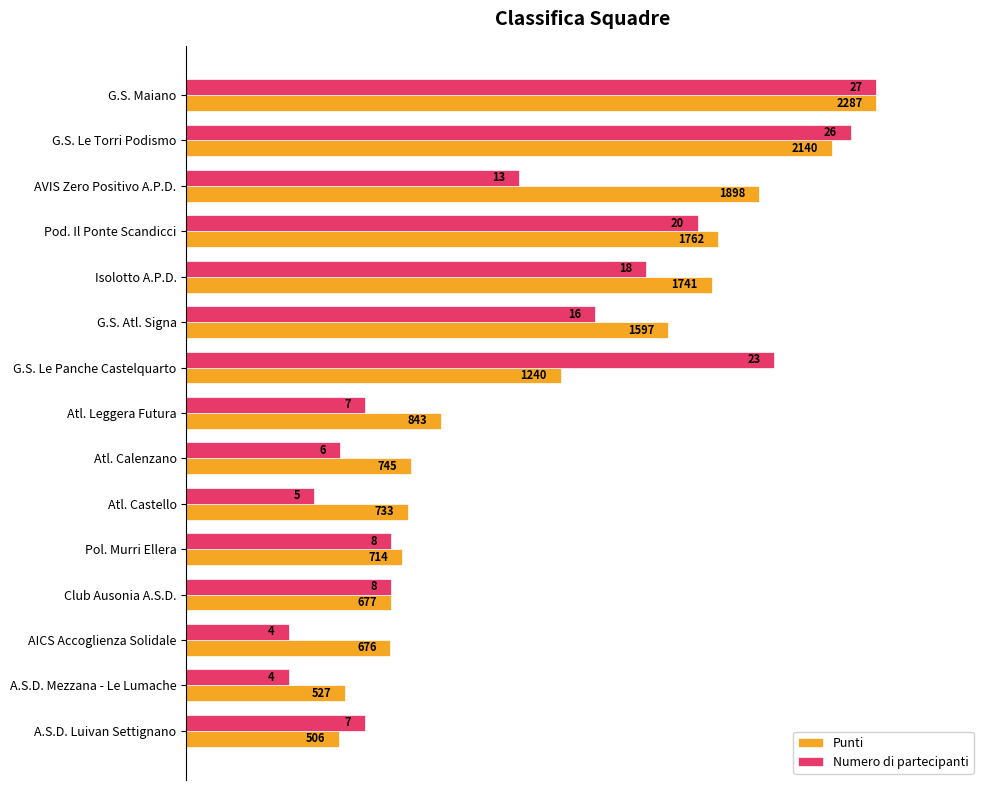

What are all the series names shown in the legend?

Punti, Numero di partecipanti